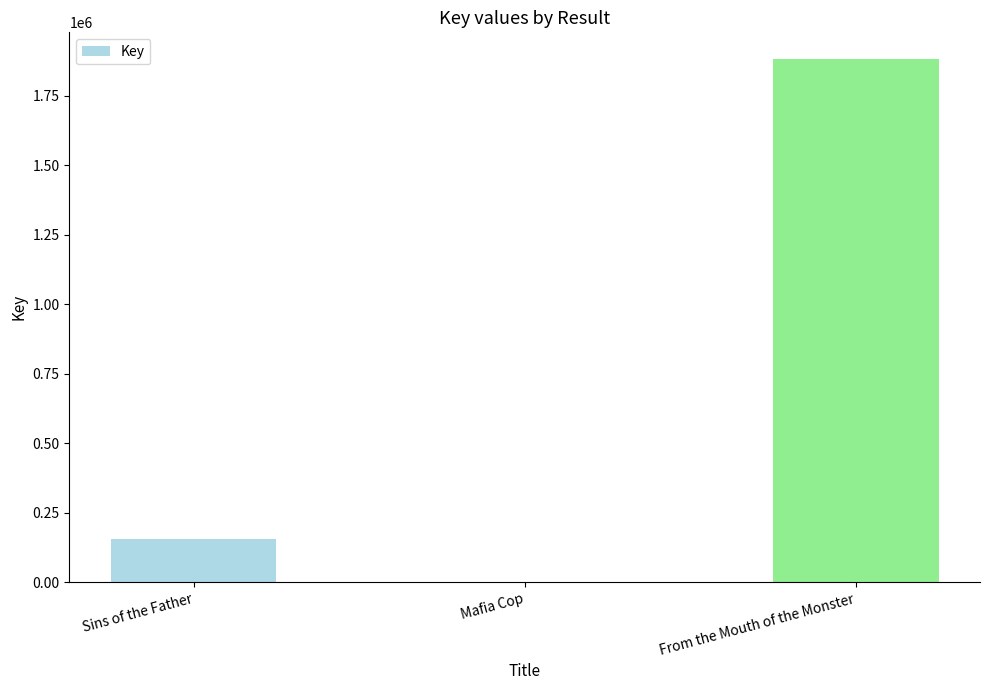

Which has a higher value, From the Mouth of the Monster or Sins of the Father?

From the Mouth of the Monster